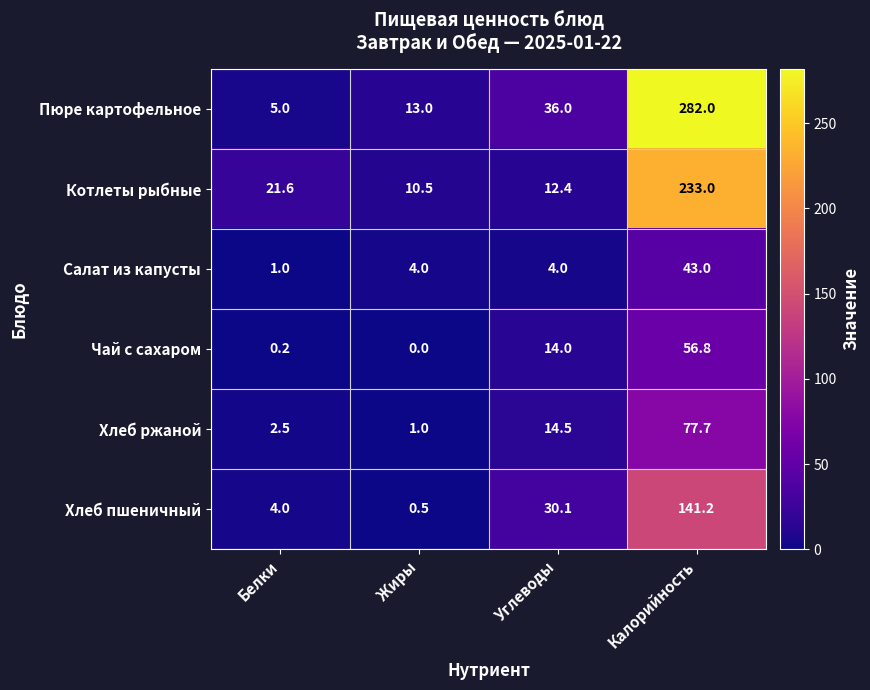

List the series in order of their peak value, lowest first.

Салат из капусты, Чай с сахаром, Хлеб ржаной, Хлеб пшеничный, Котлеты рыбные, Пюре картофельное